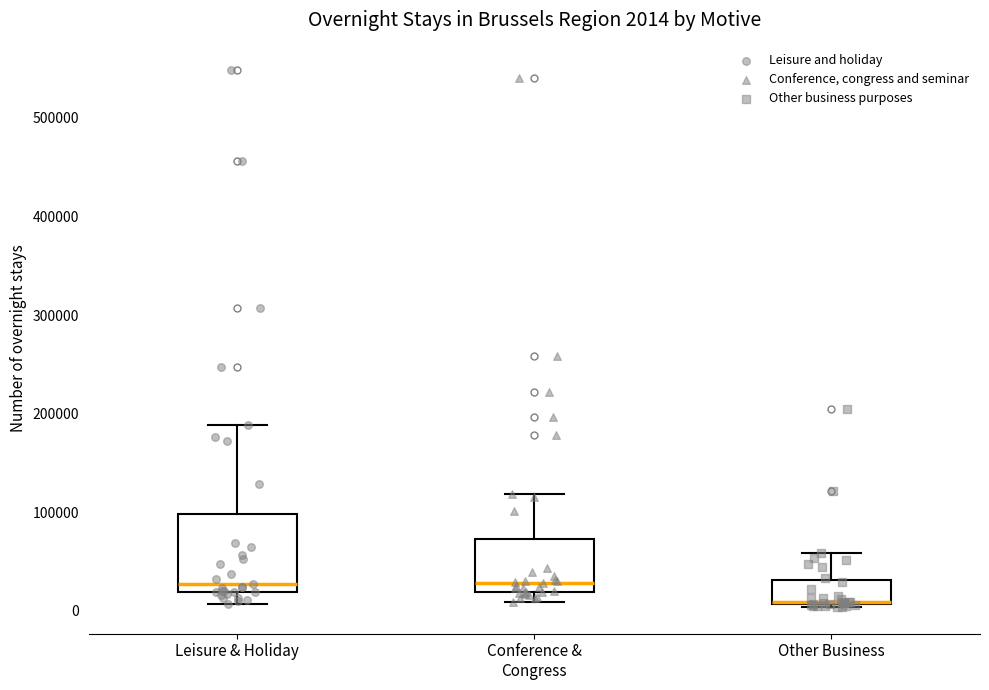

Which box is the tallest, from its lower edge to its upper edge?

Leisure & Holiday